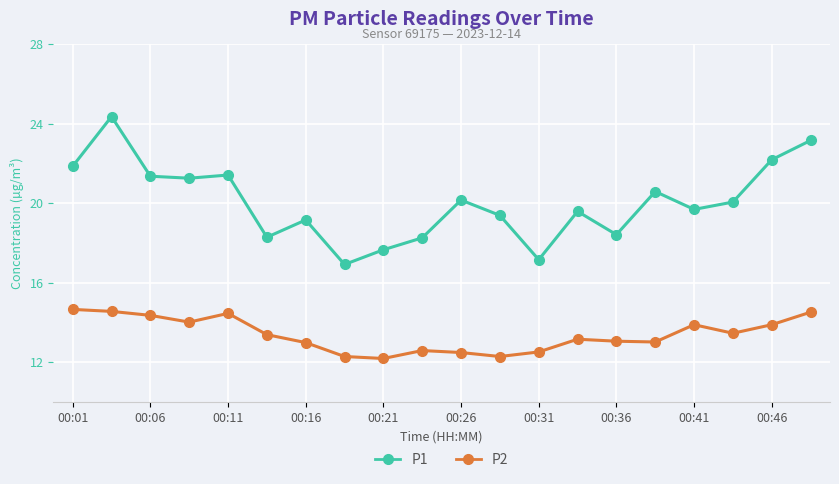

In P2, how many points are higher than both neighbors (excluding endpoints)?

4